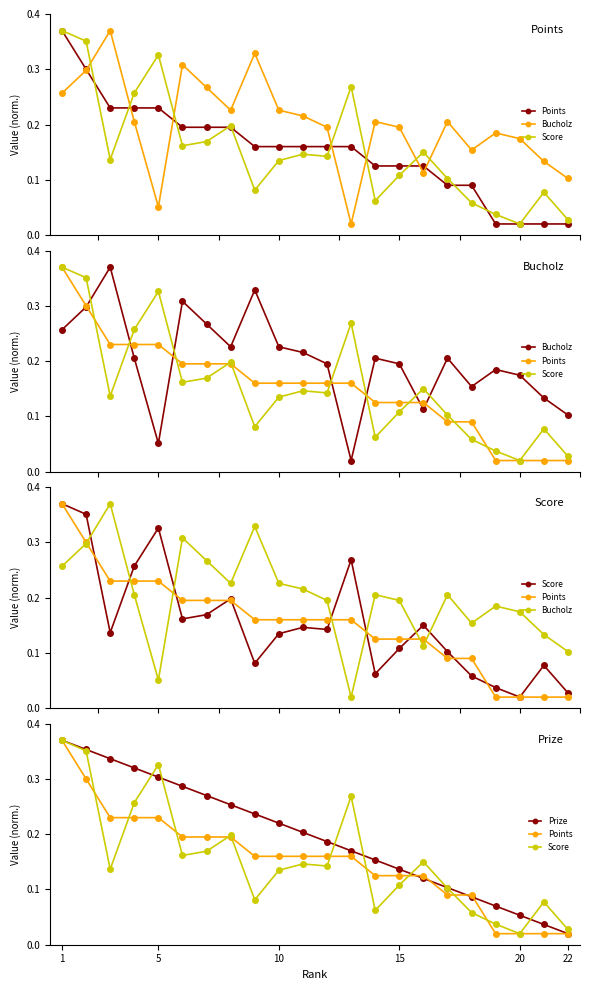

What is the highest value of the Bucholz series?

0.4